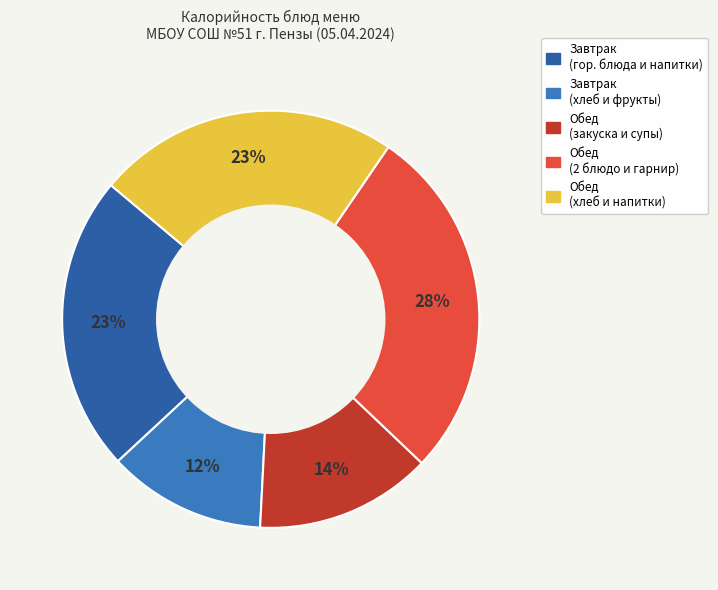

How many segments does this pie chart have?

5